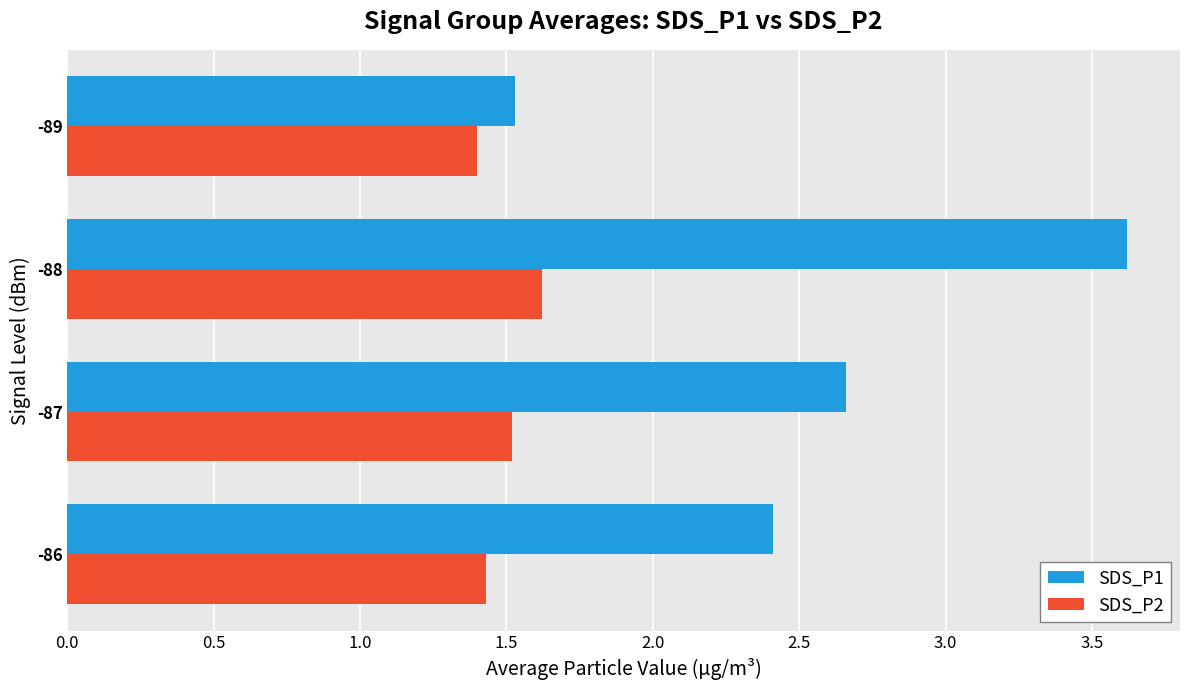

What is the minimum value shown in the chart?

1.4